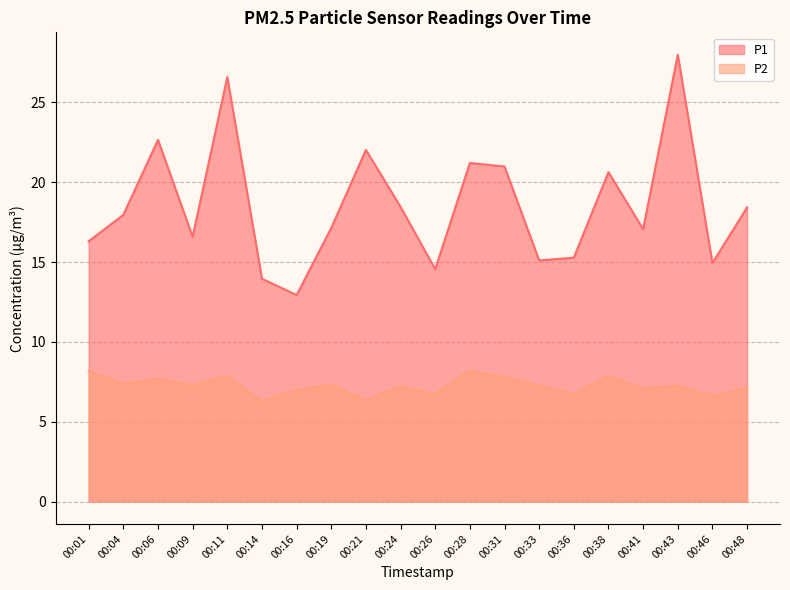

How many series are shown in this chart?

2